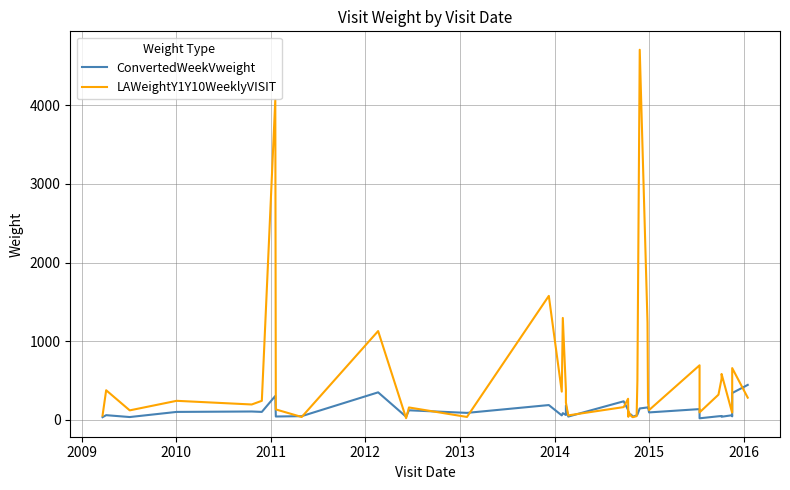

How many values in the ConvertedWeekVweight series are below 68?

20